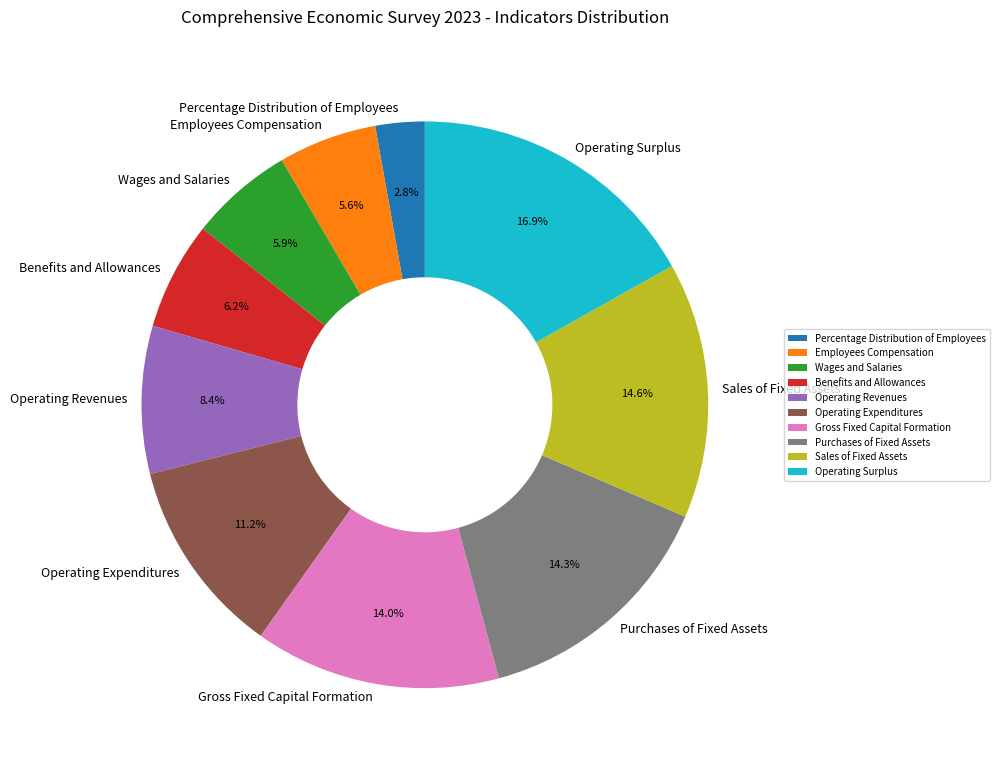

Which category has the smallest portion of the pie?

Percentage Distribution of Employees